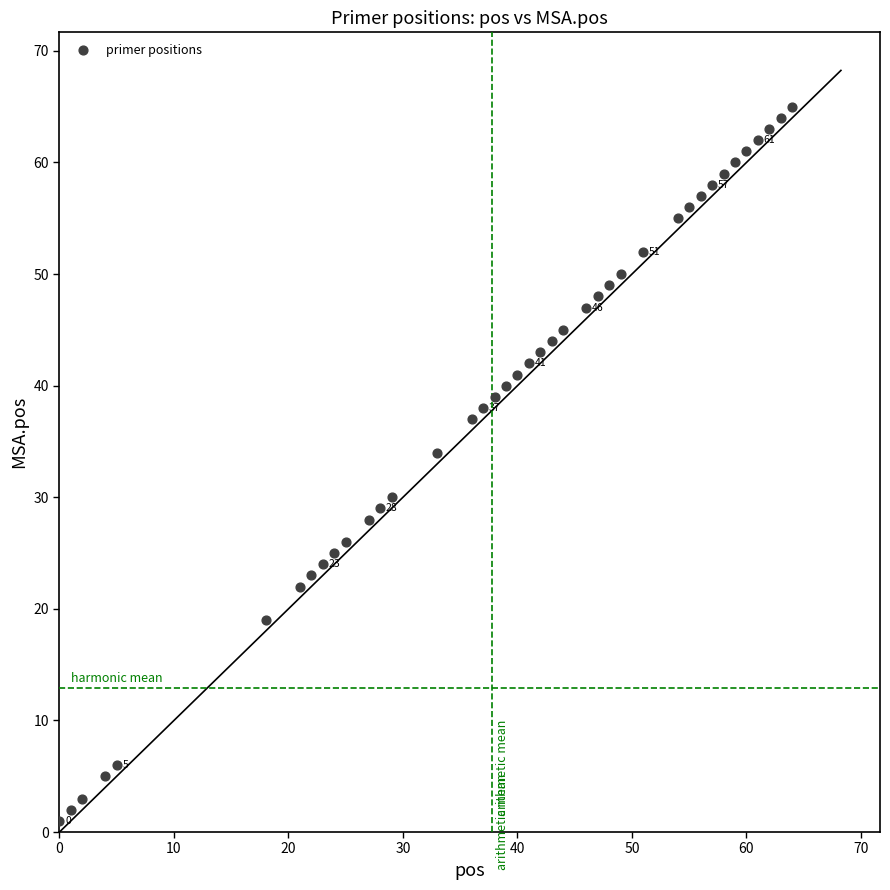

What Y value in the scatter plot is closest to 33?

34